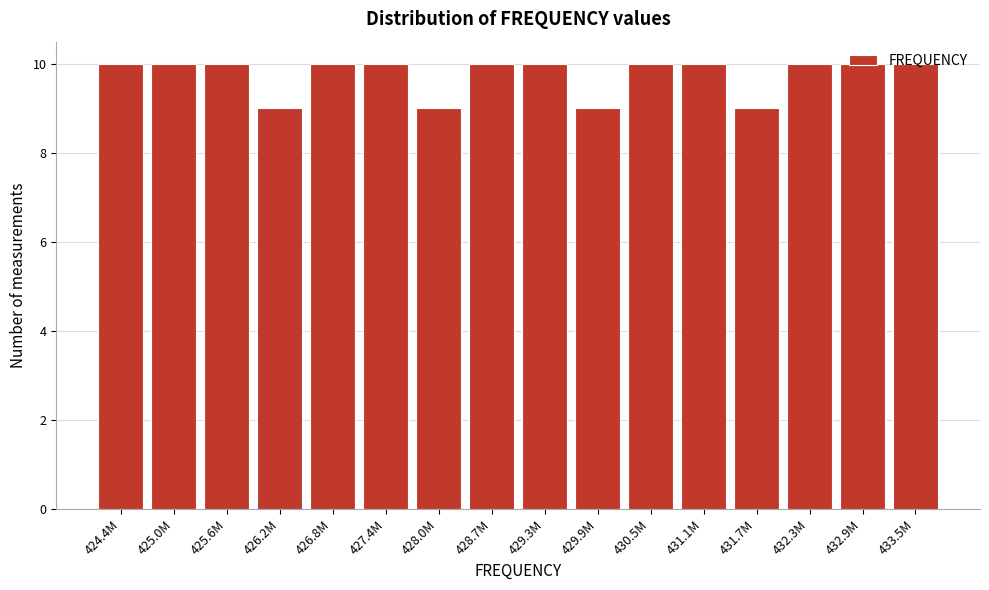

What is the average value?

10